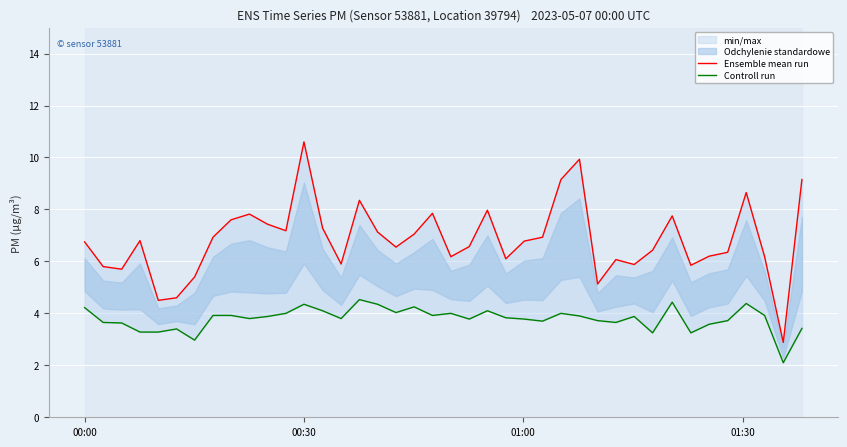

How many interior local peaks does the Ensemble mean run series have?

10